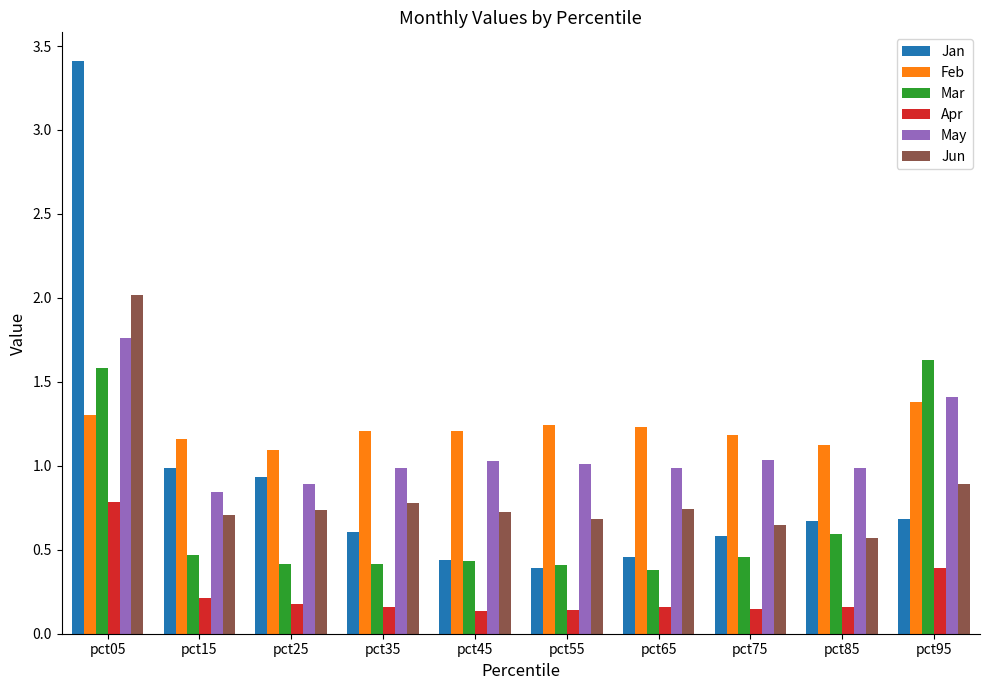

Rank the series by their maximum value, from lowest to highest.

Apr, Feb, Mar, May, Jun, Jan